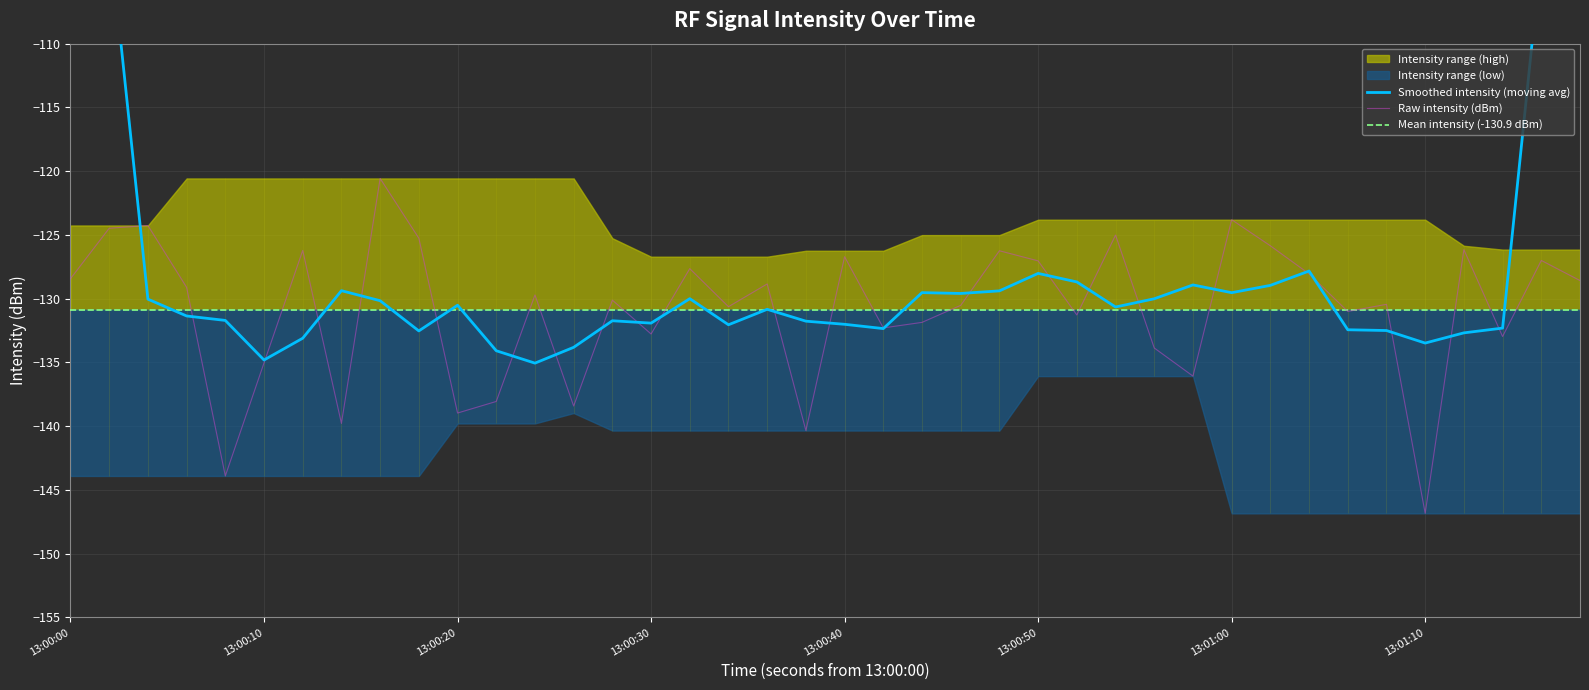

The Raw intensity (dBm) series shows -135.0 at 13:00:10. True or false?

True